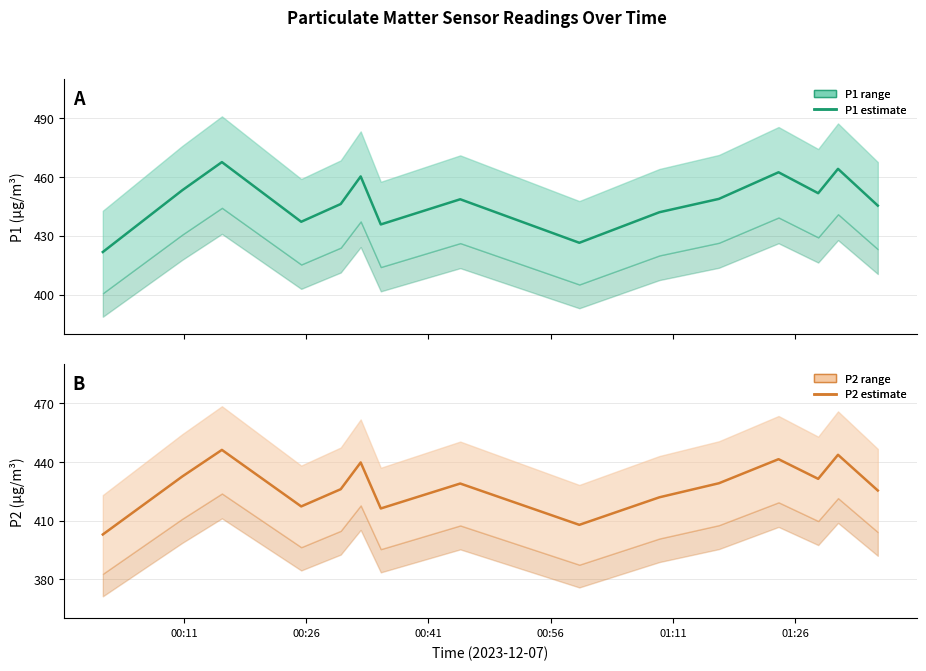

What is the difference between the maximum and minimum values in the P2 series?

43.2